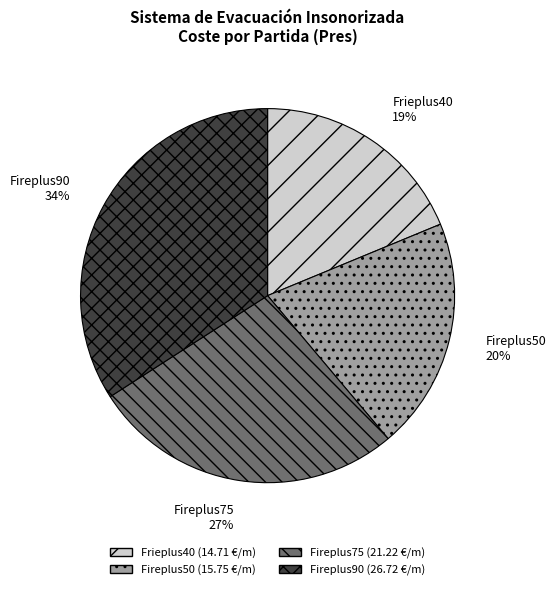

To the nearest percent, what portion does Fireplus50 represent?

20%